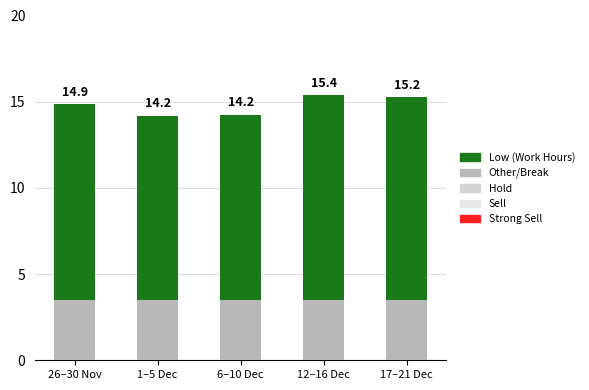

Between 1–5 Dec and 6–10 Dec, which series saw the biggest shift?

Low (Work Hours)